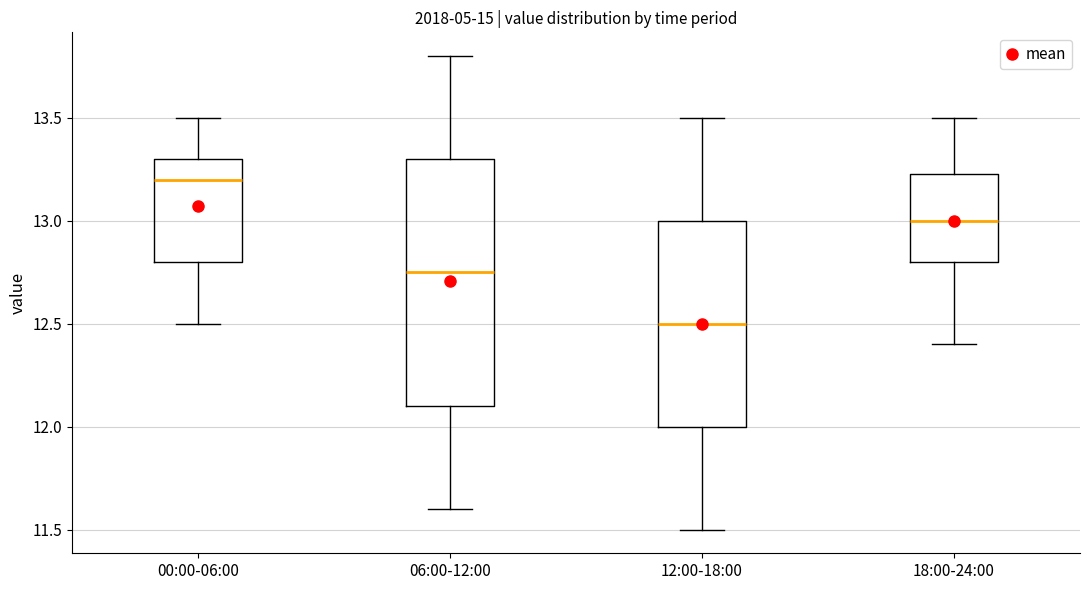

Which box's median line is the highest?

00:00-06:00